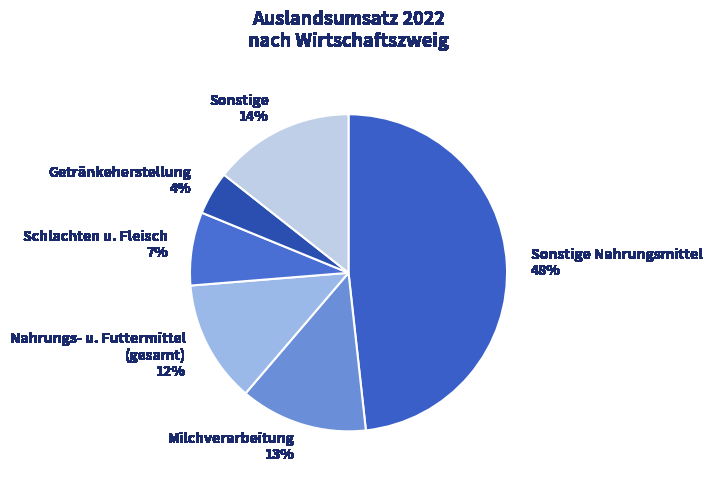

To the nearest percent, what is the difference between the Schlachten u. Fleisch and Getränkeherstellung slice percentages?

3%